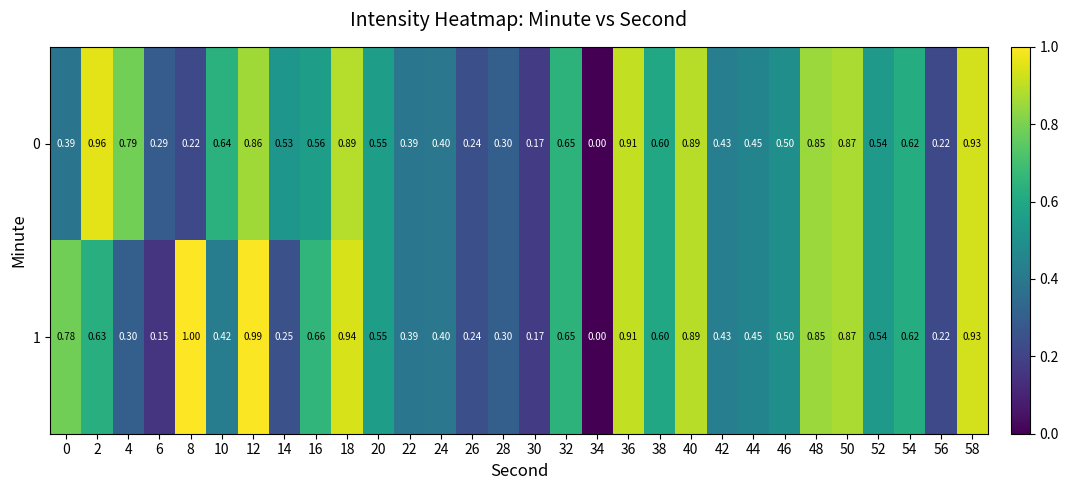

Is the value of 1 at 44 greater than the value of 0 at 10?

No